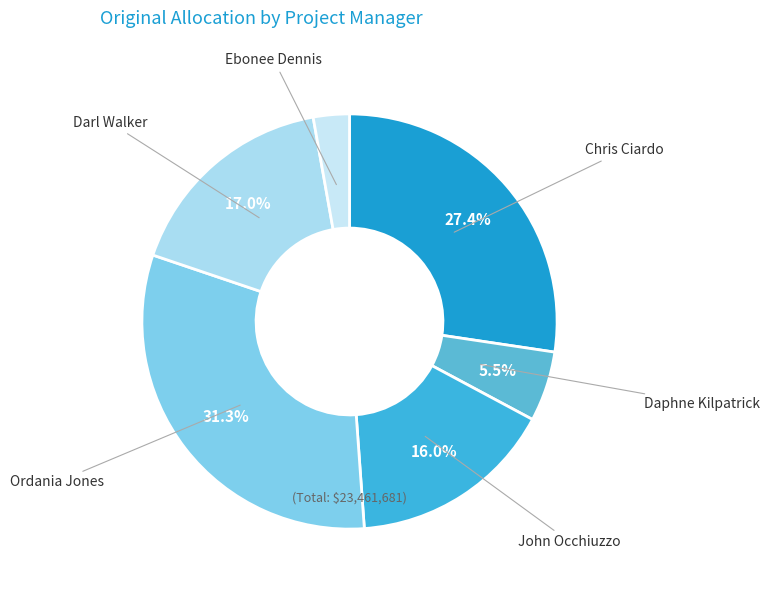

Is there any slice that represents more than half of the pie?

No